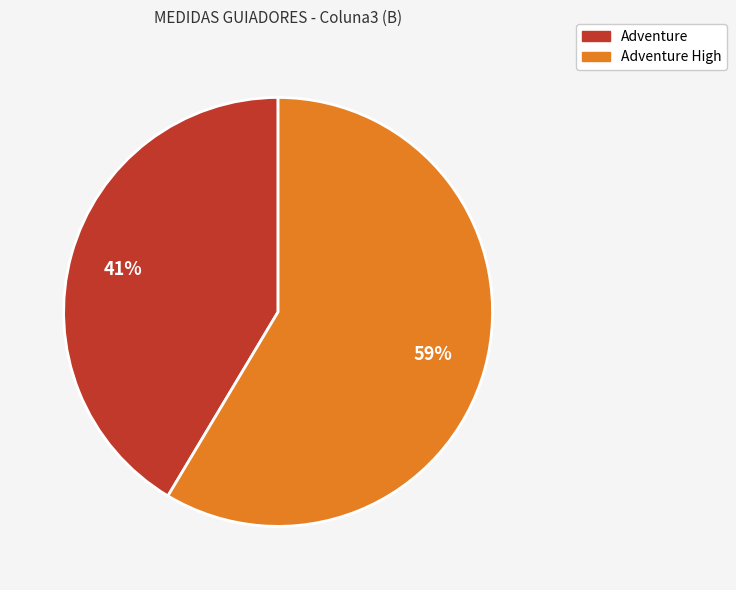

Does any single category account for the majority?

Yes